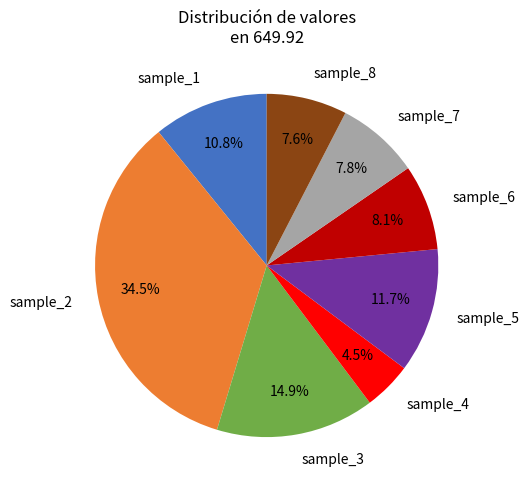

Does any single category account for the majority?

No